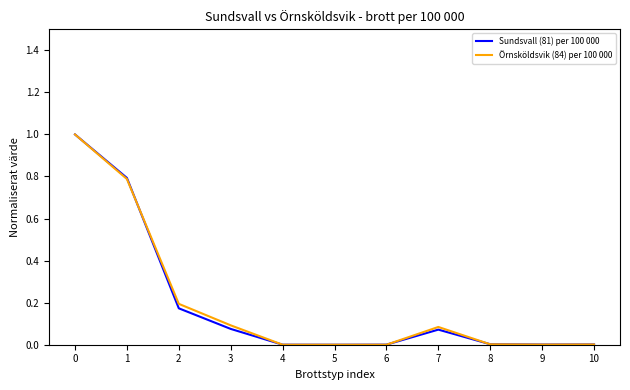

Which series changed the most between 1 and 3?

Sundsvall (81) per 100 000